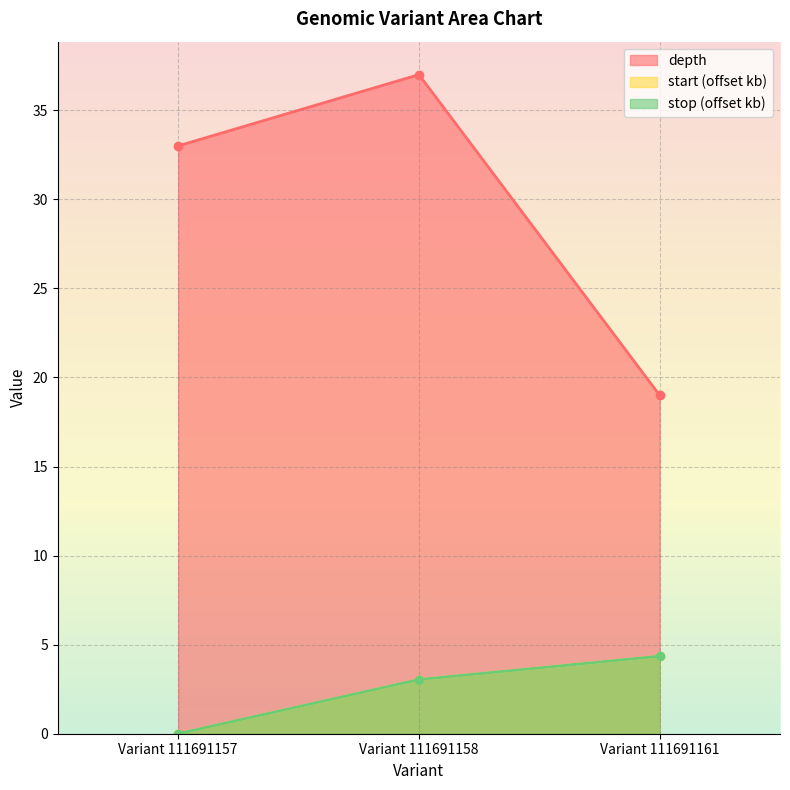

Is it true that start equals 3.0 at Variant 111691158?

True